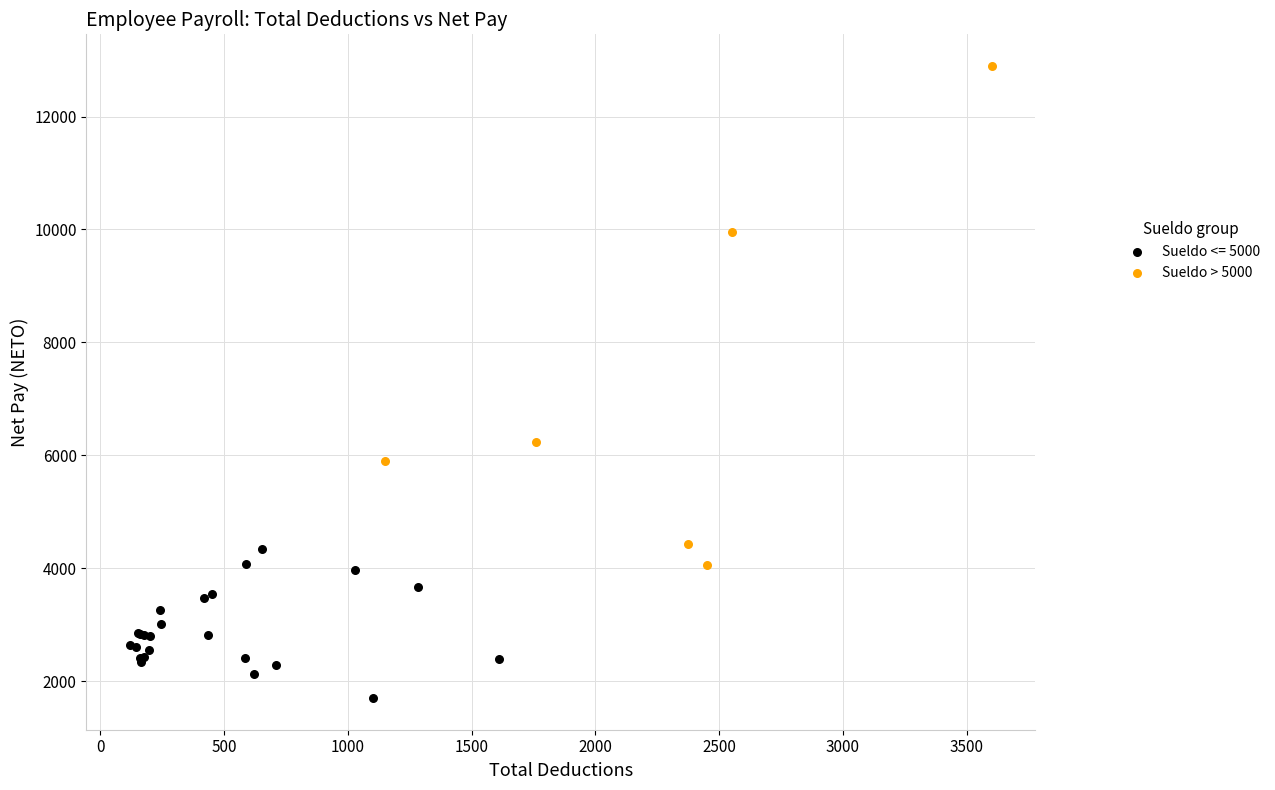

Which series contains the lowest Y value?

Sueldo <= 5000